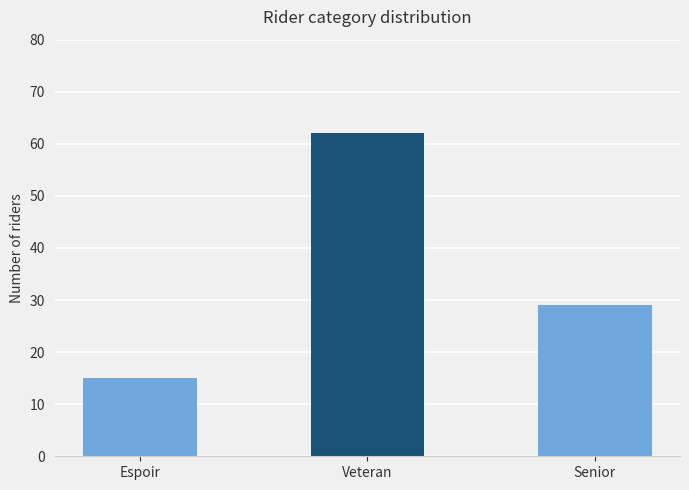

What is the smallest value displayed?

15